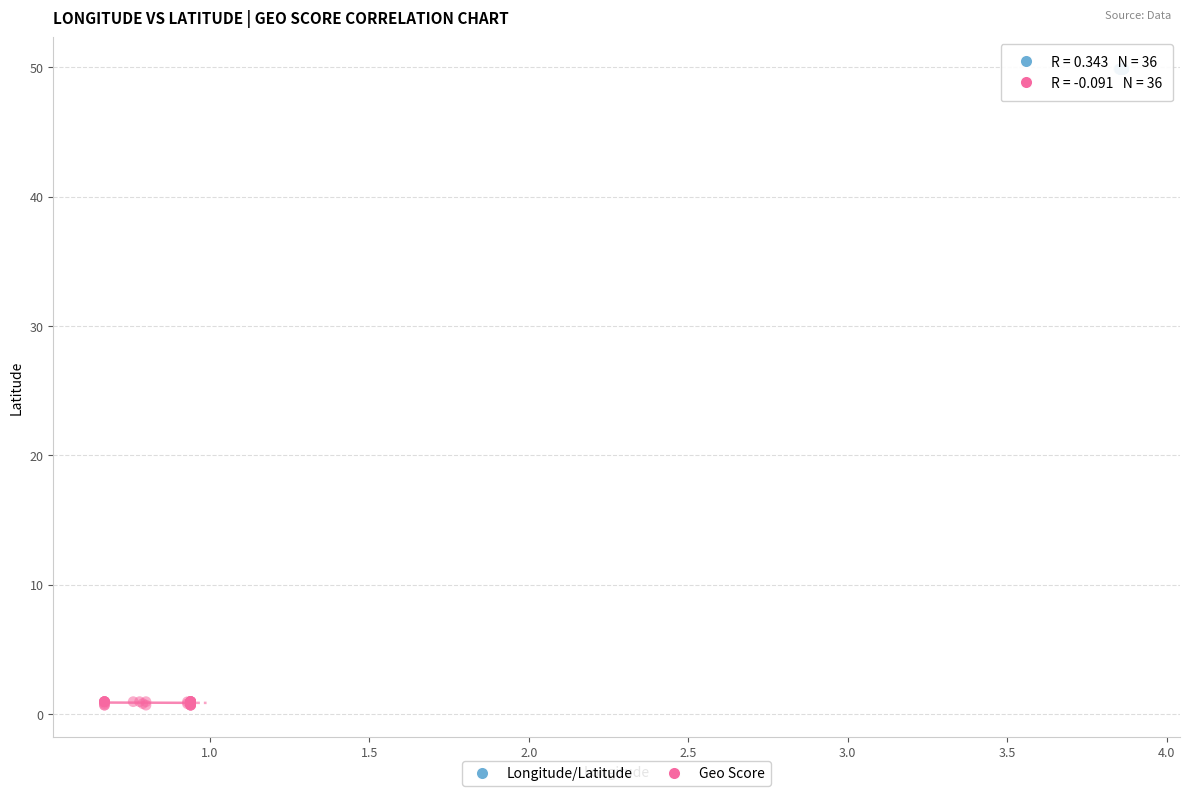

Which series contains the lowest Y value?

Geo Score